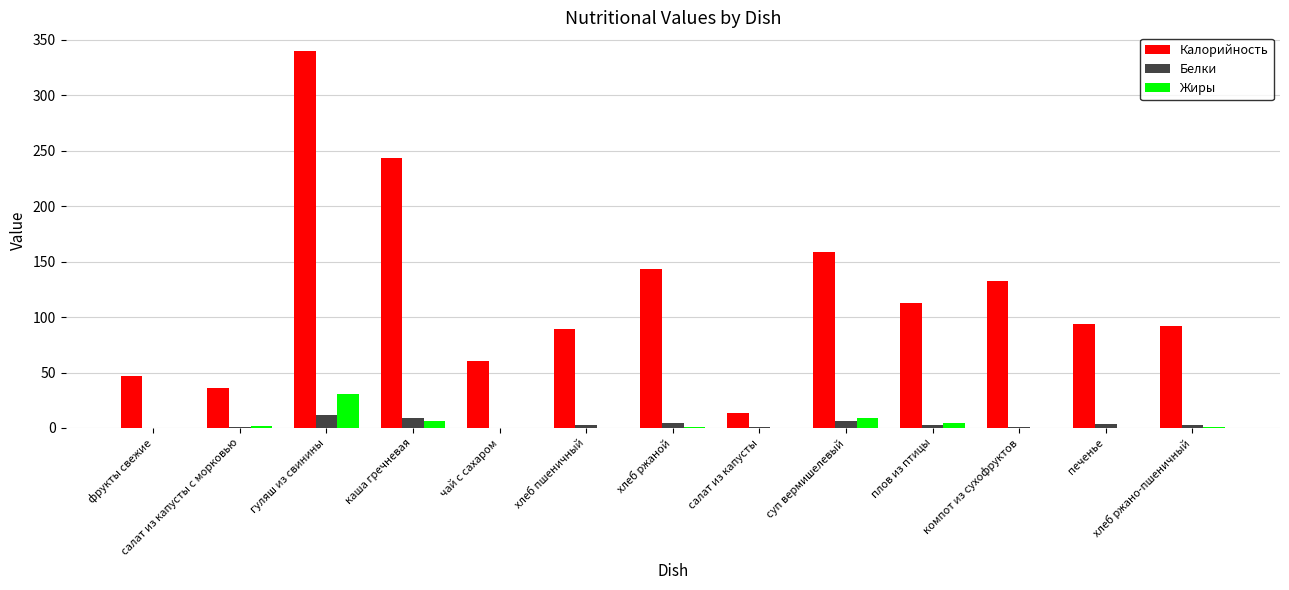

At which category is the sum across all series the highest?

гуляш из свинины